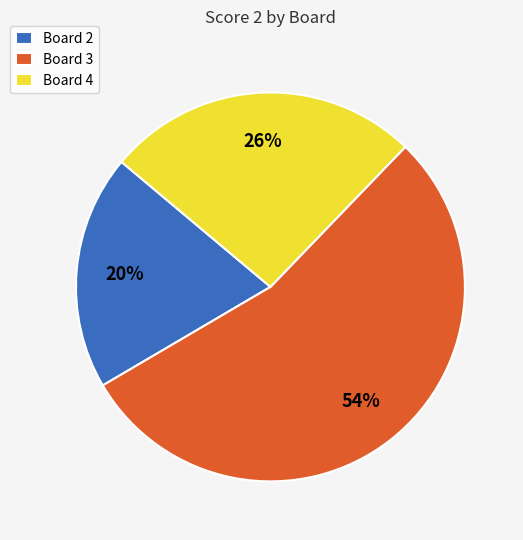

Count the number of slices in the pie.

3